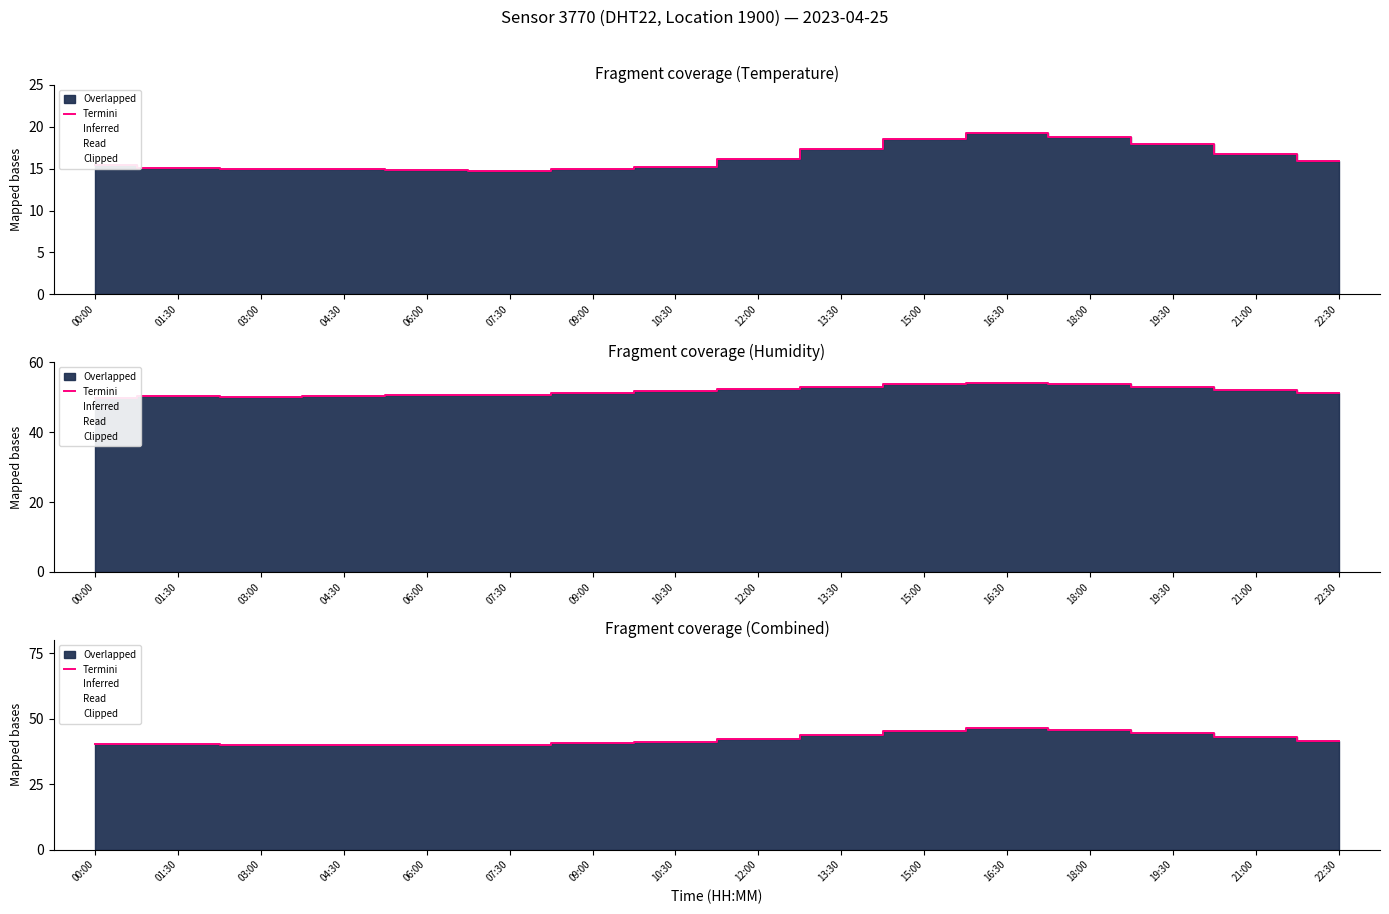

Which category has the highest value across all series?

16:30